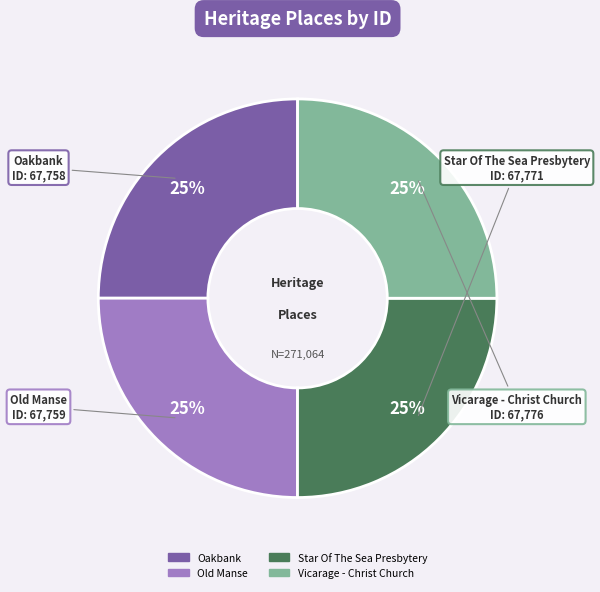

Does Old Manse represent more than half of the total?

No